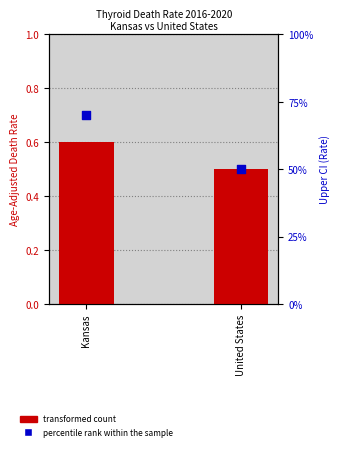

Which series contains the lowest Y value?

transformed count